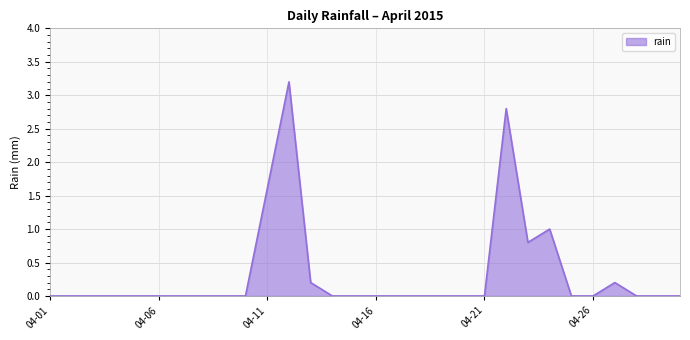

What is the maximum value shown in the chart?

3.2